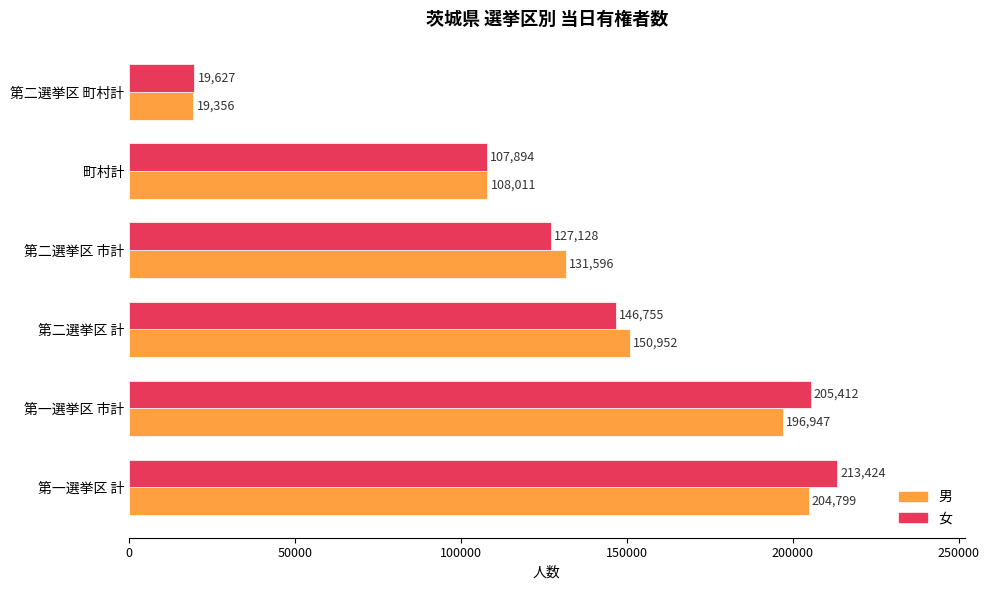

What is the difference between the second highest and second lowest values in the 男 series?

88936